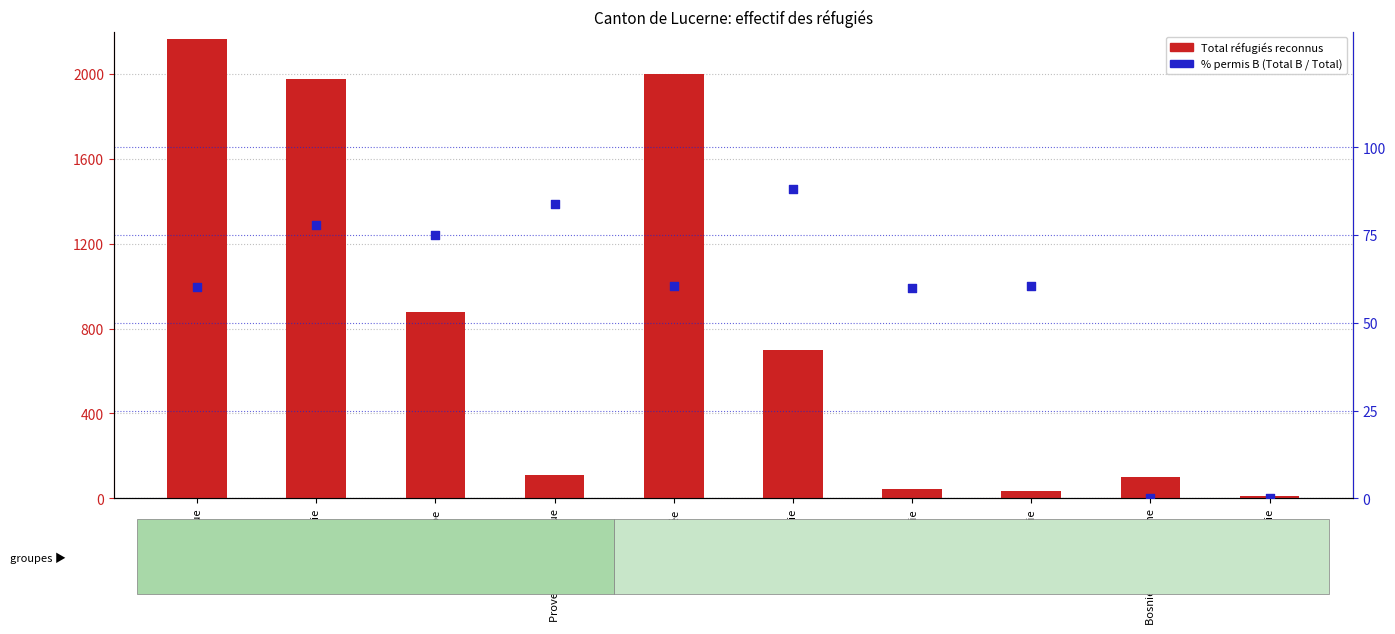

Which series contains the lowest Y value?

% permis B (Total B / Total)